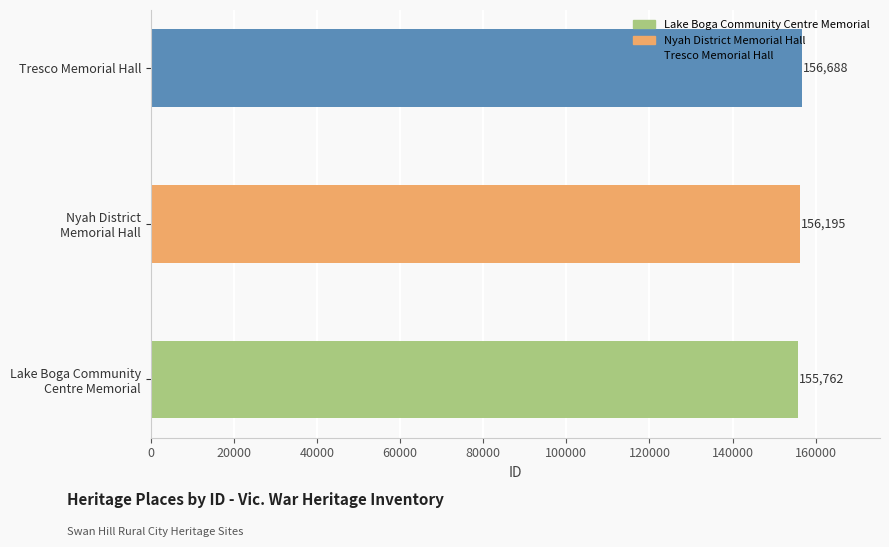

Reading bottom to top, list all the values displayed in this chart.

155762	156195	156688